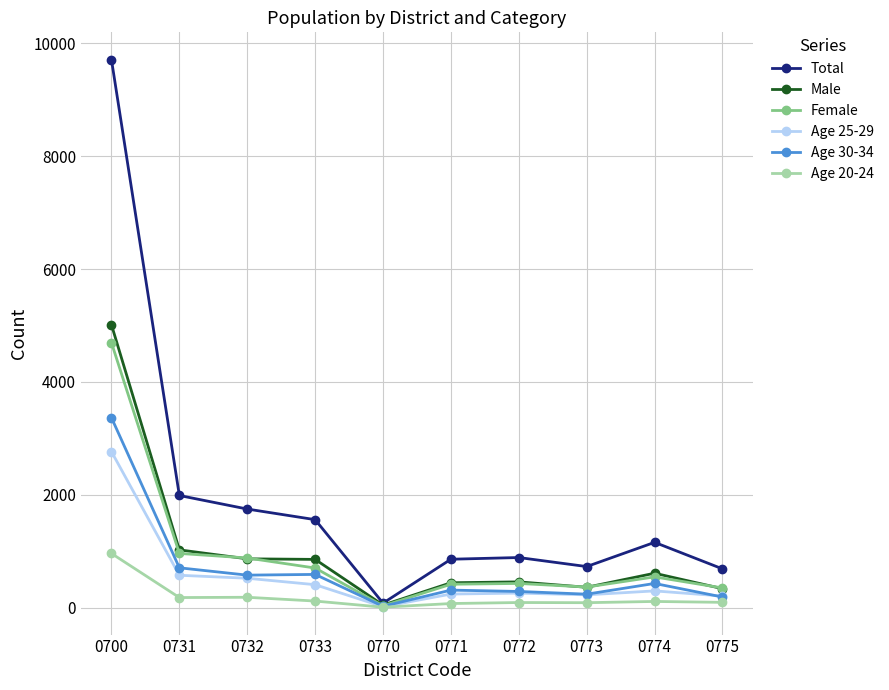

In Age 20-24, how many points are higher than both neighbors (excluding endpoints)?

3